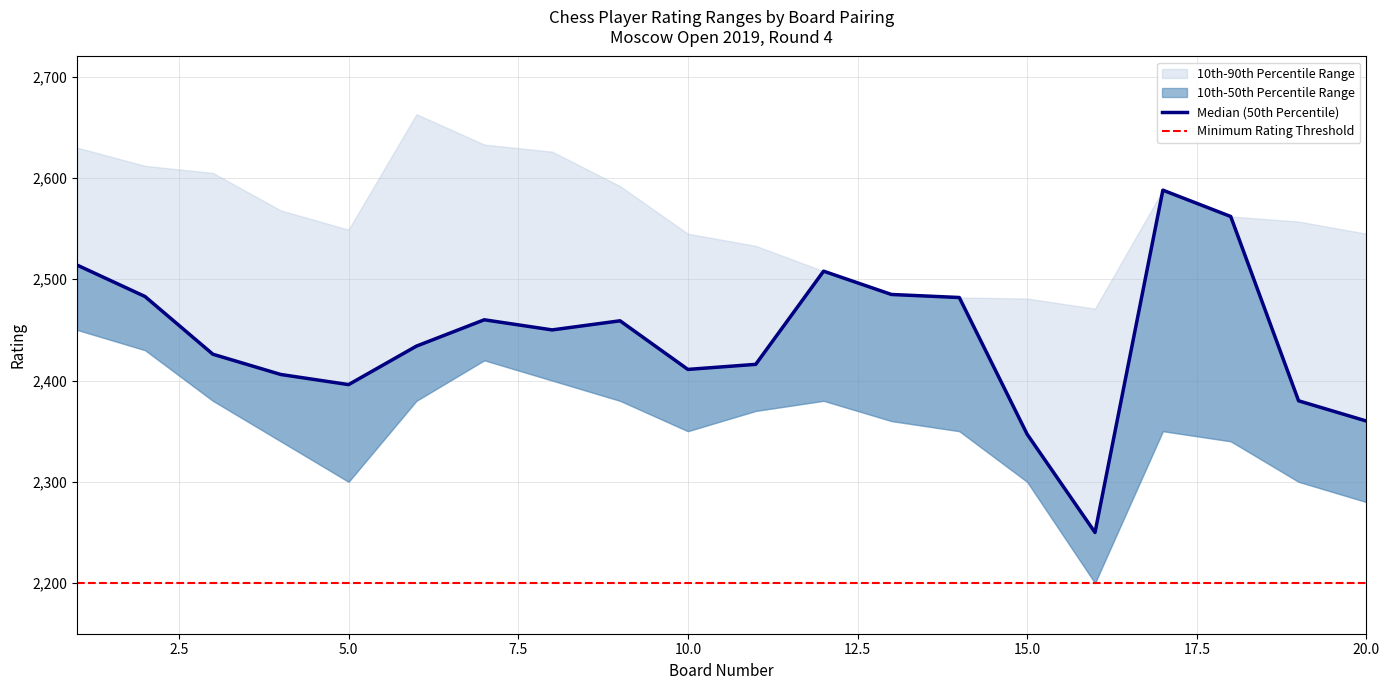

Which label corresponds to the largest value in the chart?

6